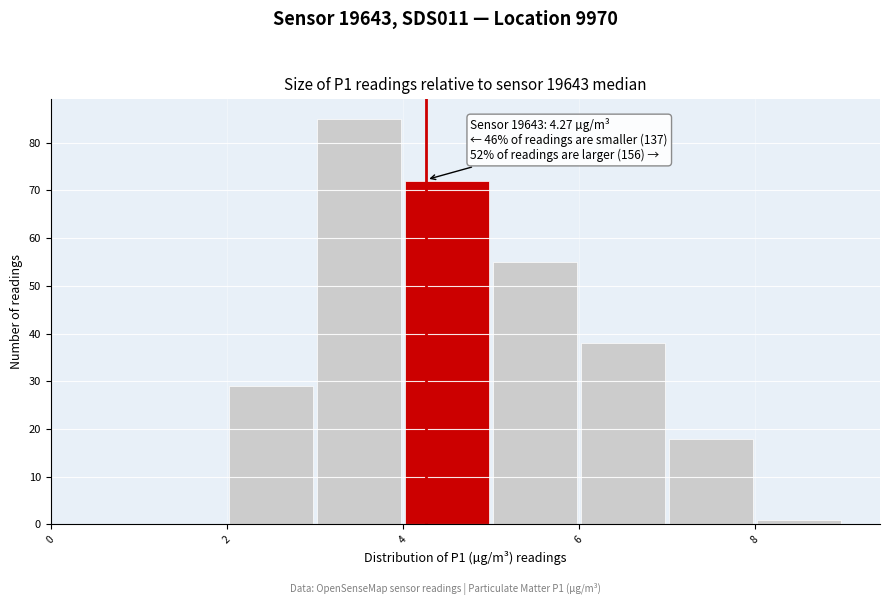

Over which range of the x-axis is the bar tallest?

3 to 4